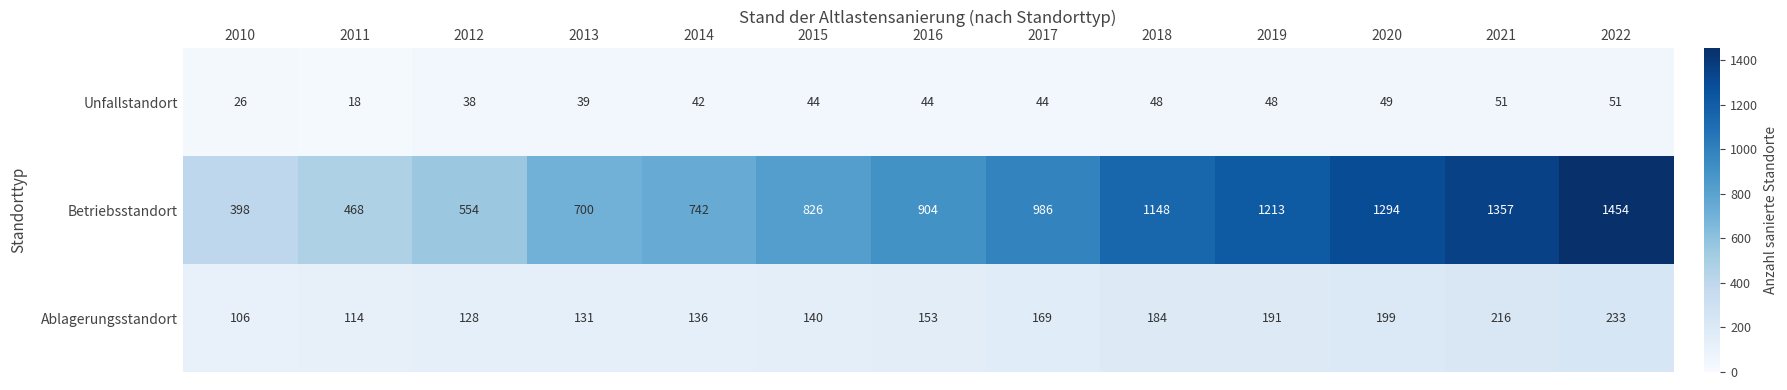

The value of Betriebsstandort at 2019 is 1852. True or false?

False